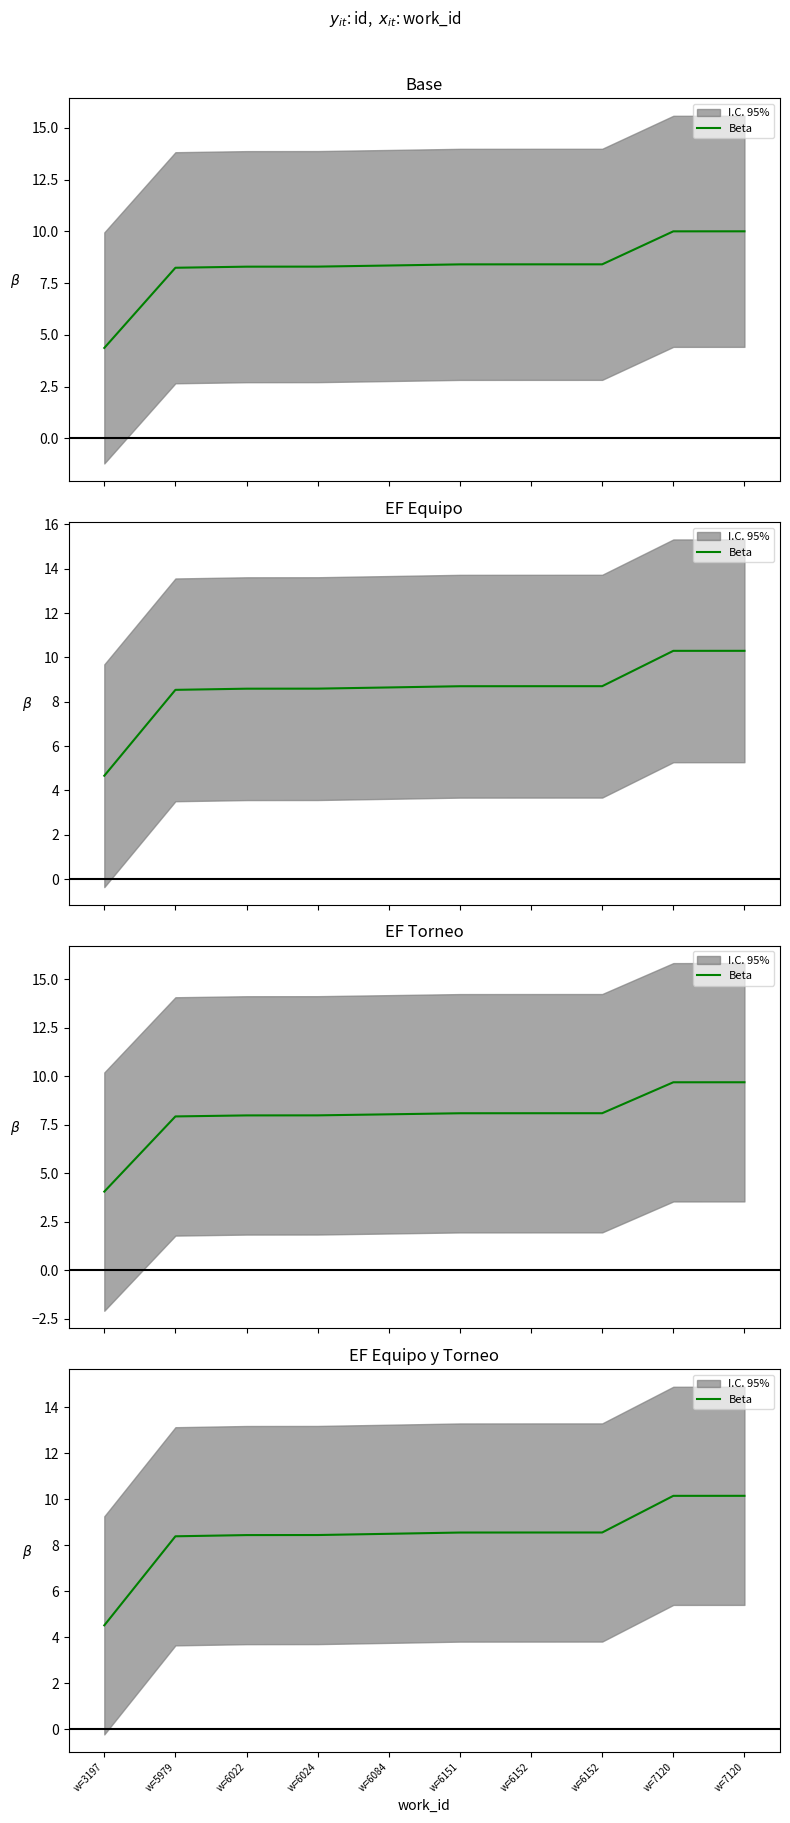

What is the ratio of the value at w=7120 to the value at w=6024?

1.2